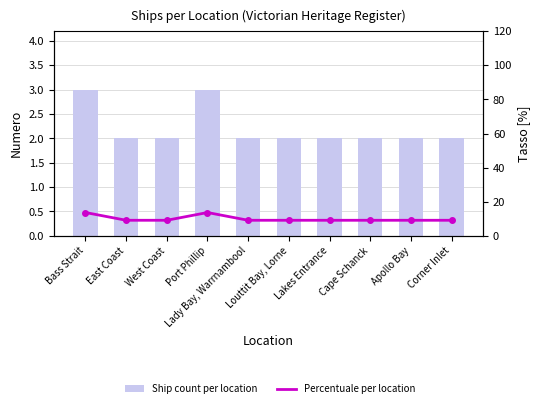

List the labels in order of Percentuale per location value, smallest first.

East Coast, West Coast, Lady Bay, Warrnambool, Louttit Bay, Lorne, Lakes Entrance, Cape Schanck, Apollo Bay, Corner Inlet, Bass Strait, Port Phillip